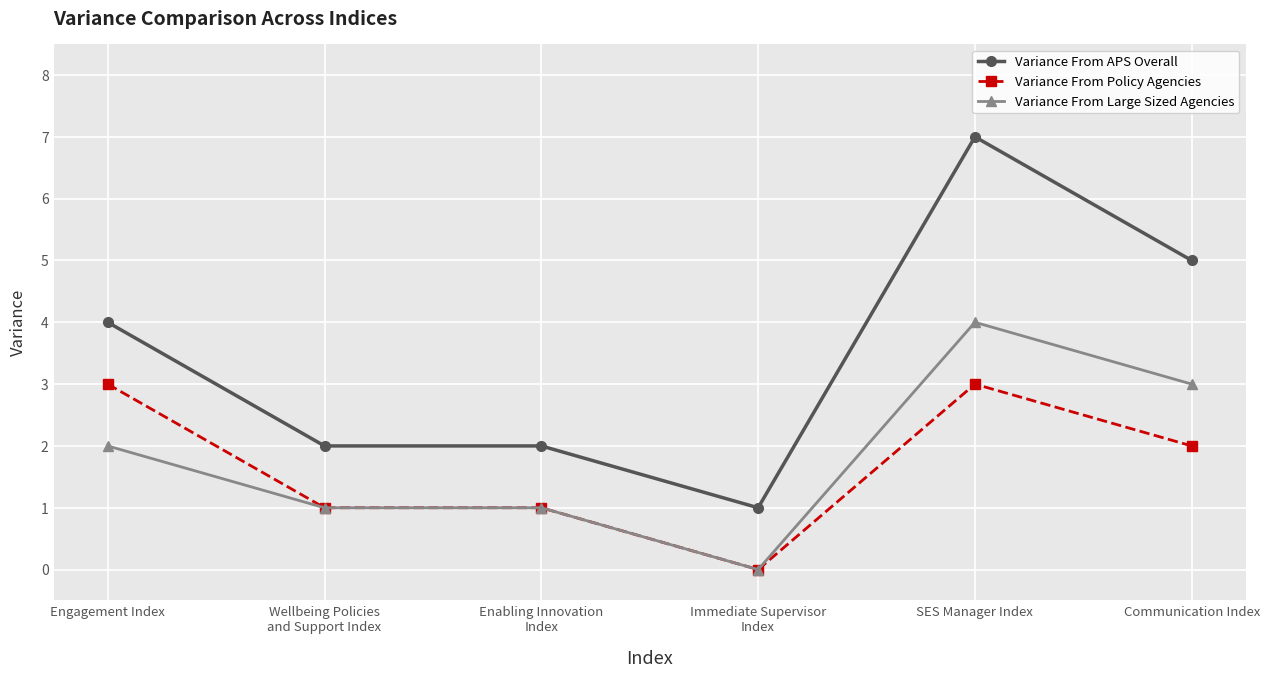

How many data points does each series have?

6